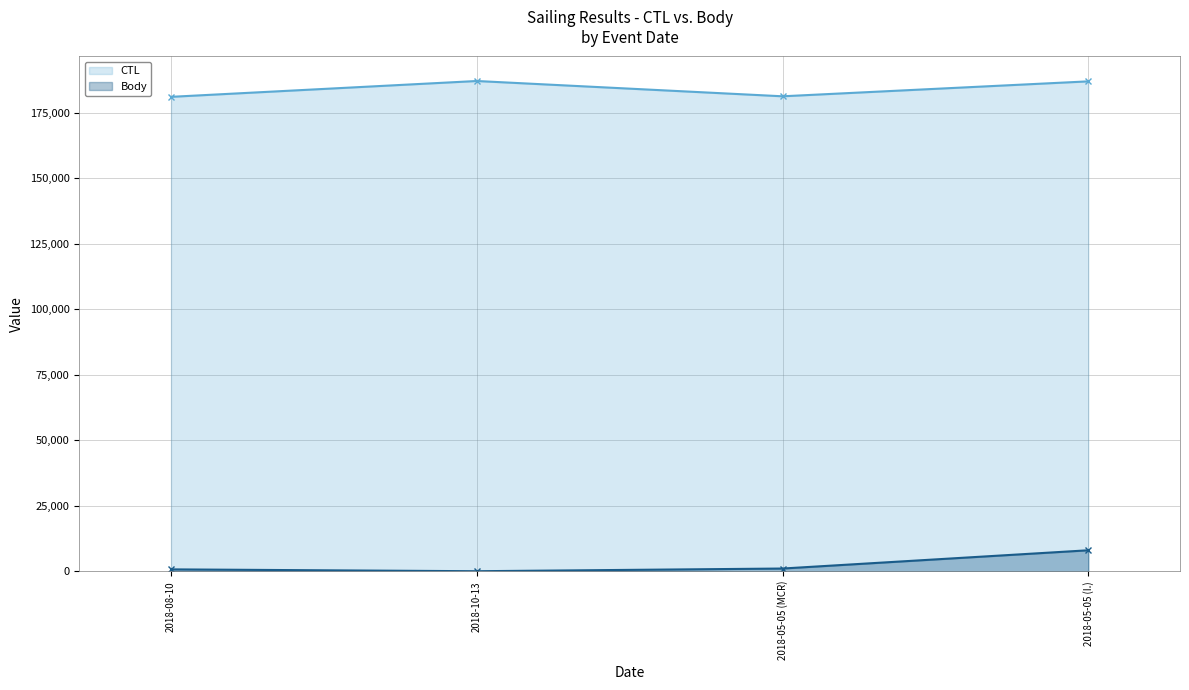

Reading left to right, list all the values displayed in this chart.

CTL: 181112	187159	181321	187021
Body: 707	0	1027	7997